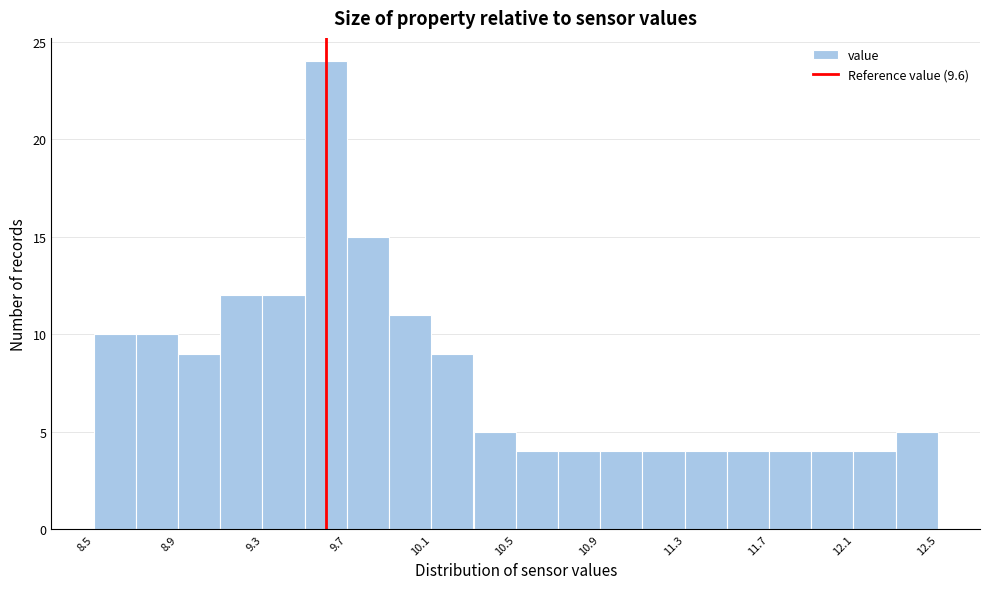

What is the height of the bar covering 11.1 to 11.3 on the x-axis? The values are not printed on the chart, so give them approximately, as read against the axis.

4